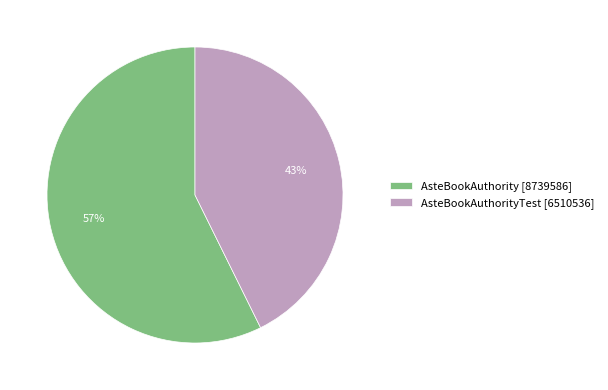

Rank the categories by value from lowest to highest.

AsteBookAuthorityTest [6510536], AsteBookAuthority [8739586]